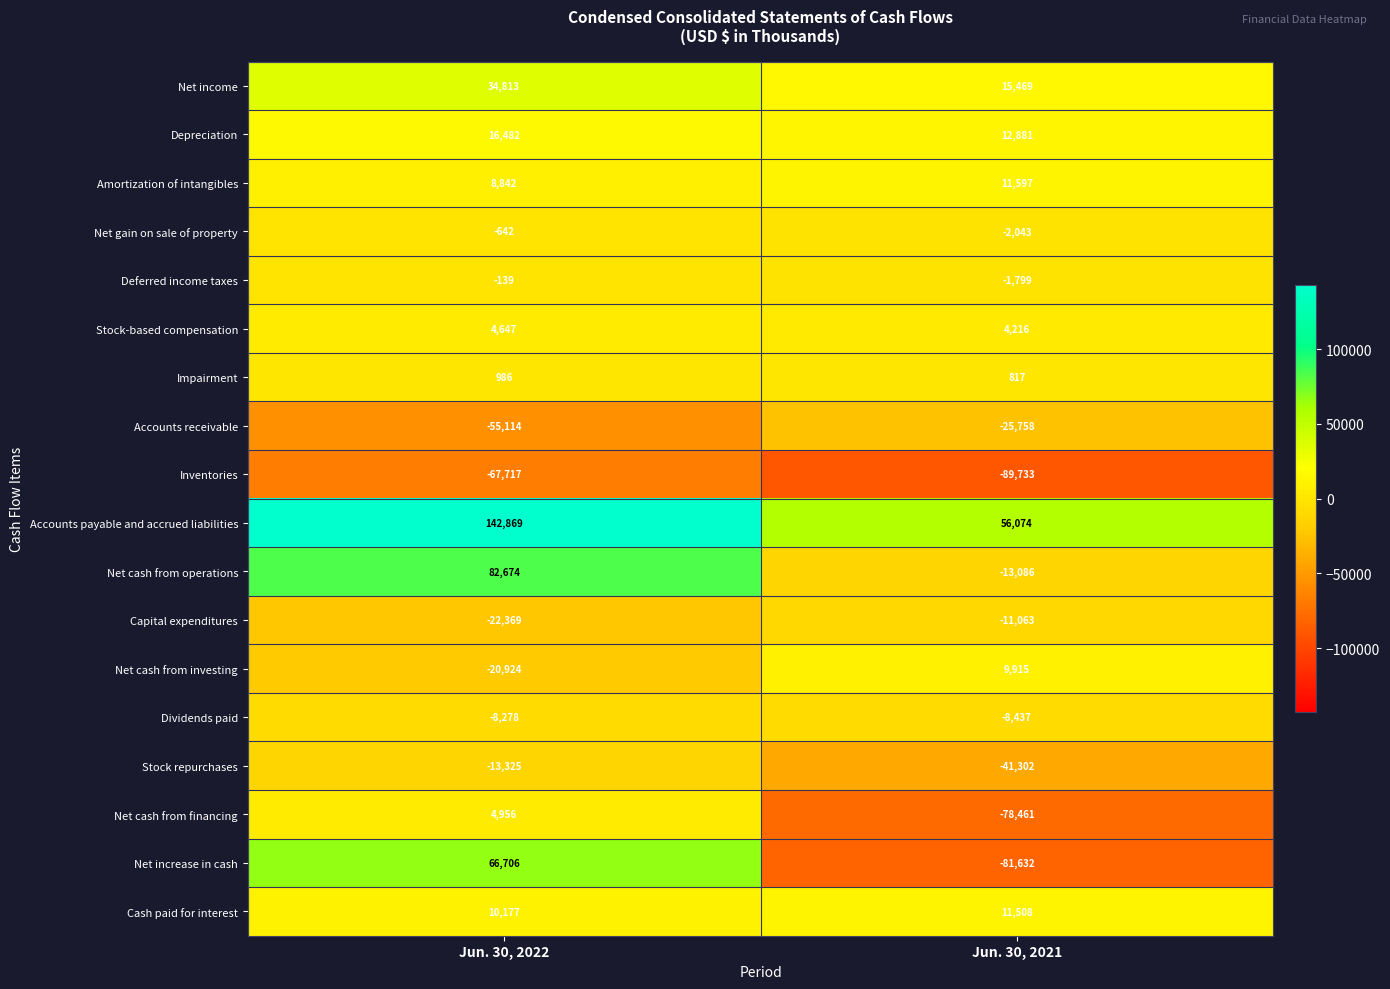

Is it true that Depreciation equals 12881 at Jun. 30, 2021?

True